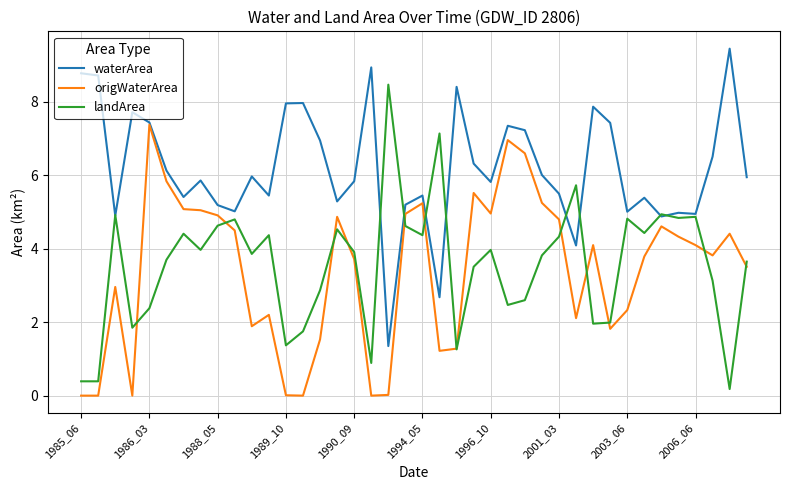

Count the number of categories in the chart.

40